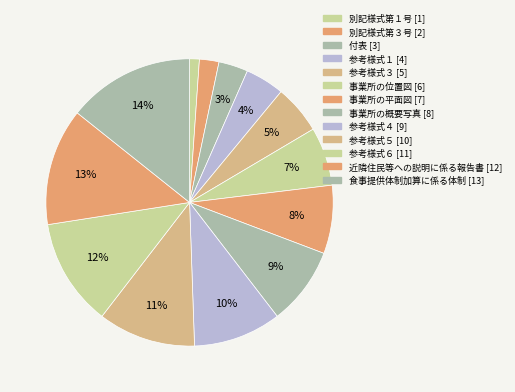

How many segments does this pie chart have?

13